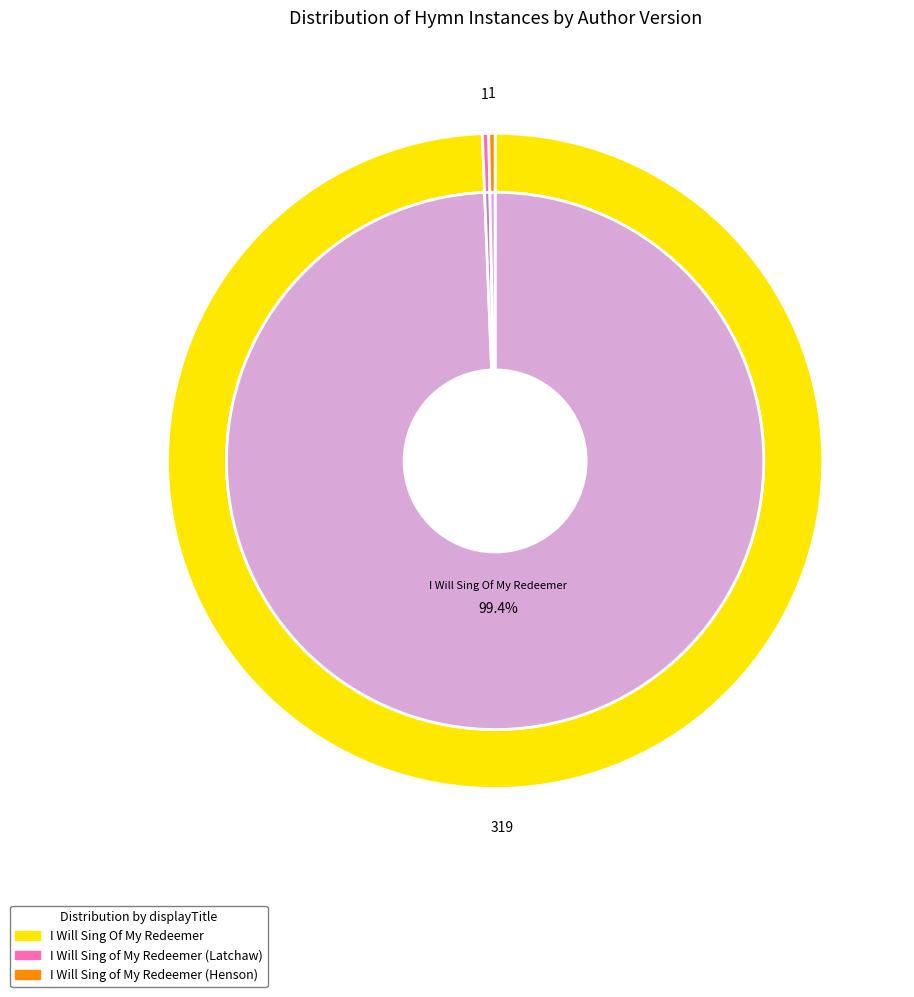

To the nearest percent, what is the difference between the largest and smallest slice percentages?

99%